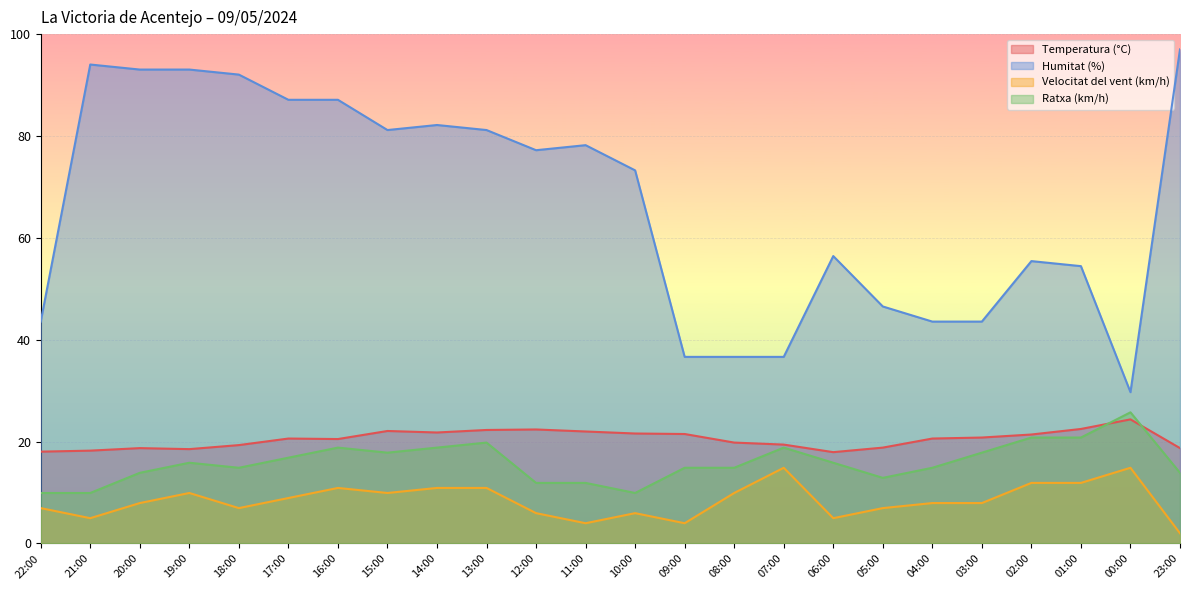

Is it true that Velocitat del vent (km/h) equals 8.9 at 17:00?

True